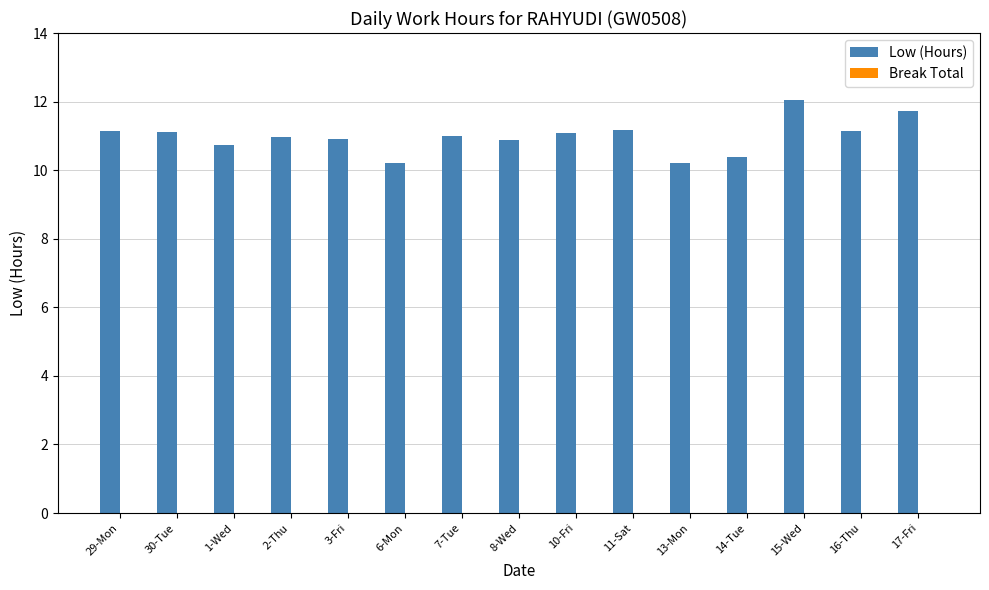

What position from the right is 8-Wed?

8